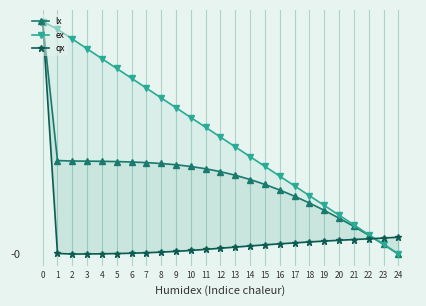

True or false: ex has more than 0 interior local peaks.

False